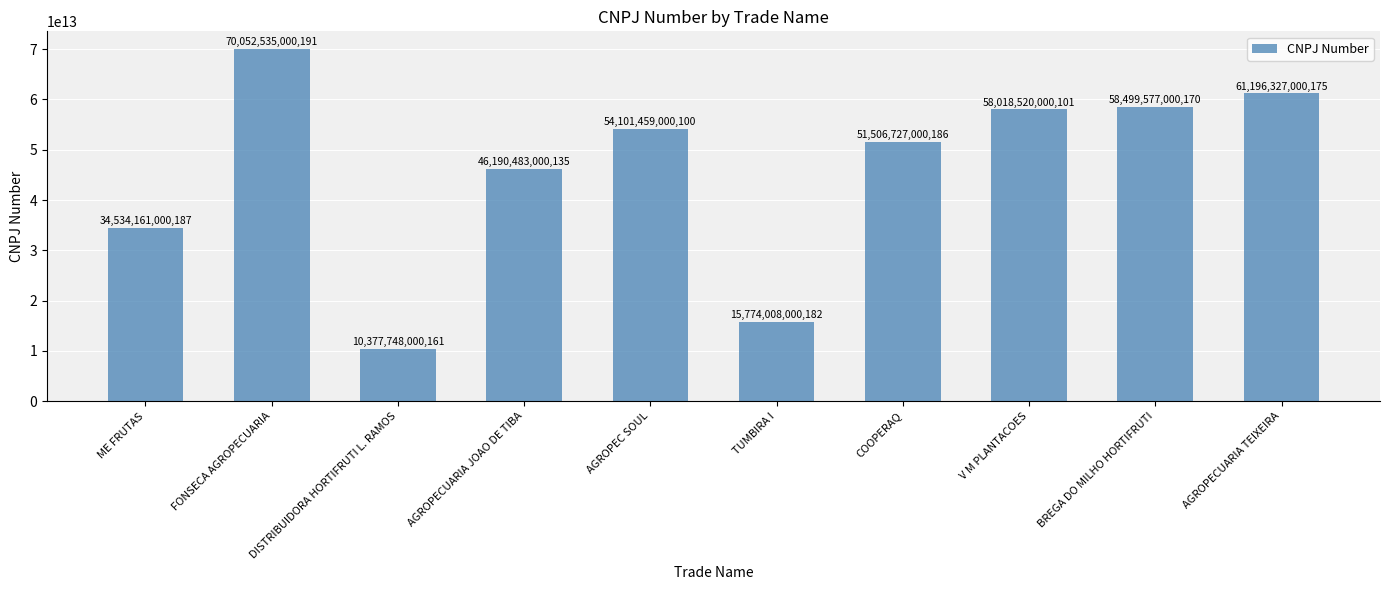

How many values are below 54101459000100?

5